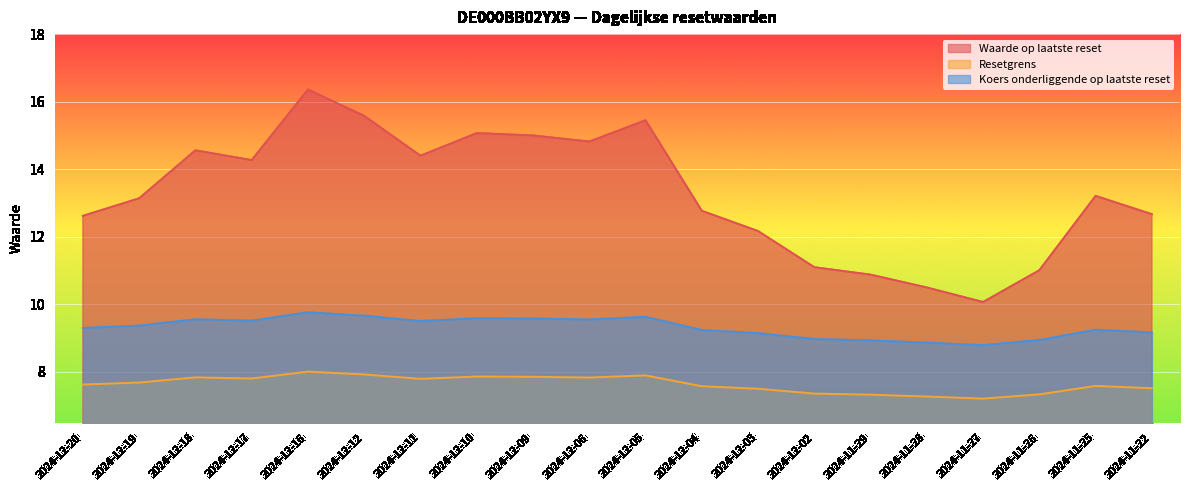

Where is the first local minimum for Waarde op laatste reset?

2024-12-17